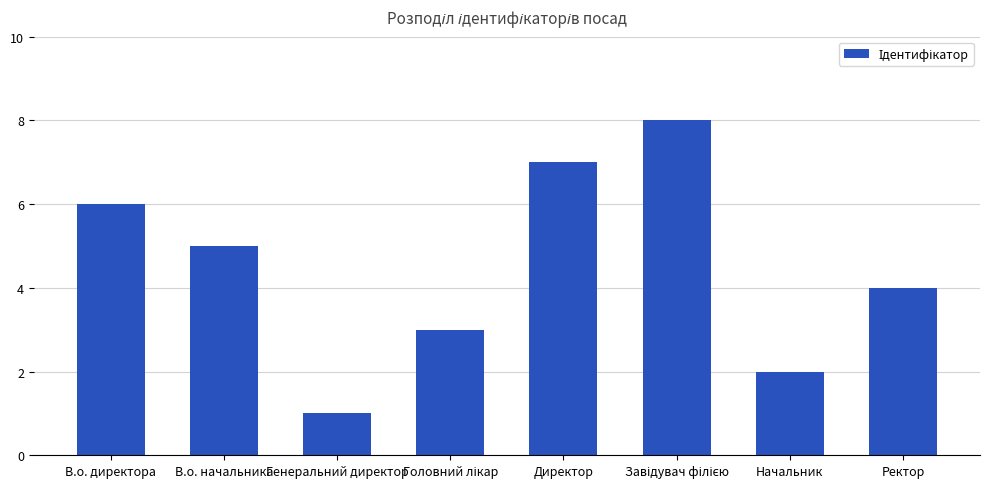

The value at Начальник is 3. True or false?

False